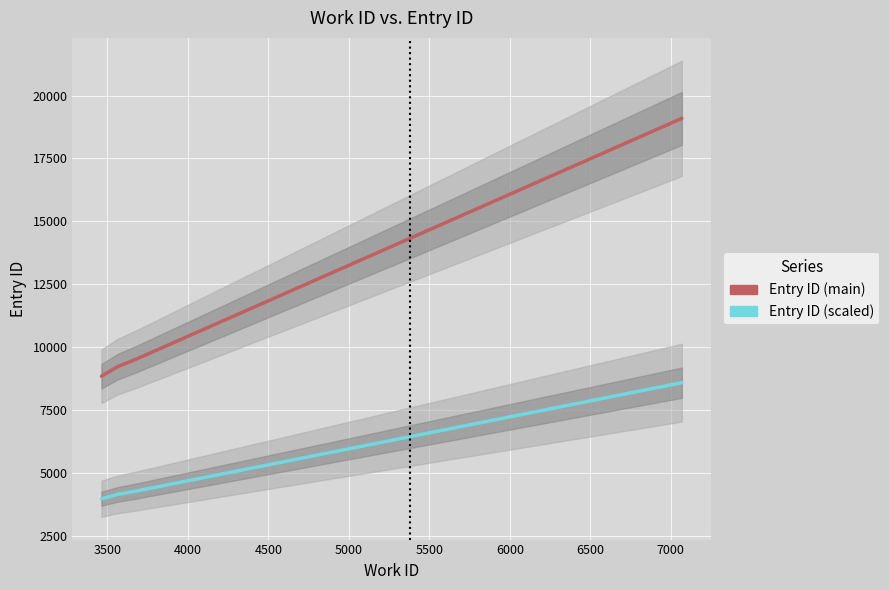

Which series has the largest total across all categories?

Entry ID (main)